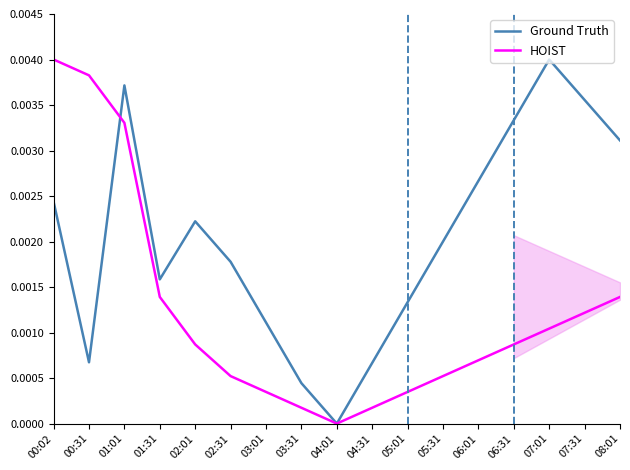

Where do HOIST and Ground Truth first cross each other?

00:31 and 01:01